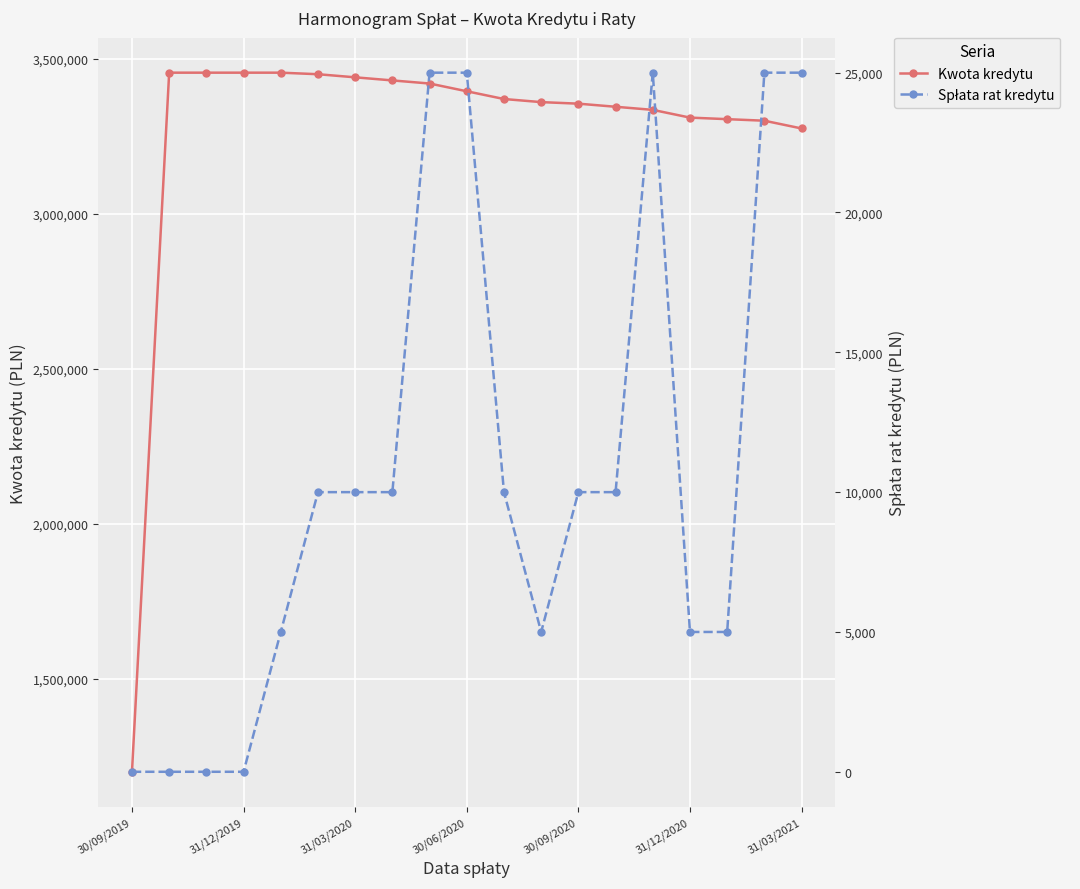

How many series are shown in this chart?

2